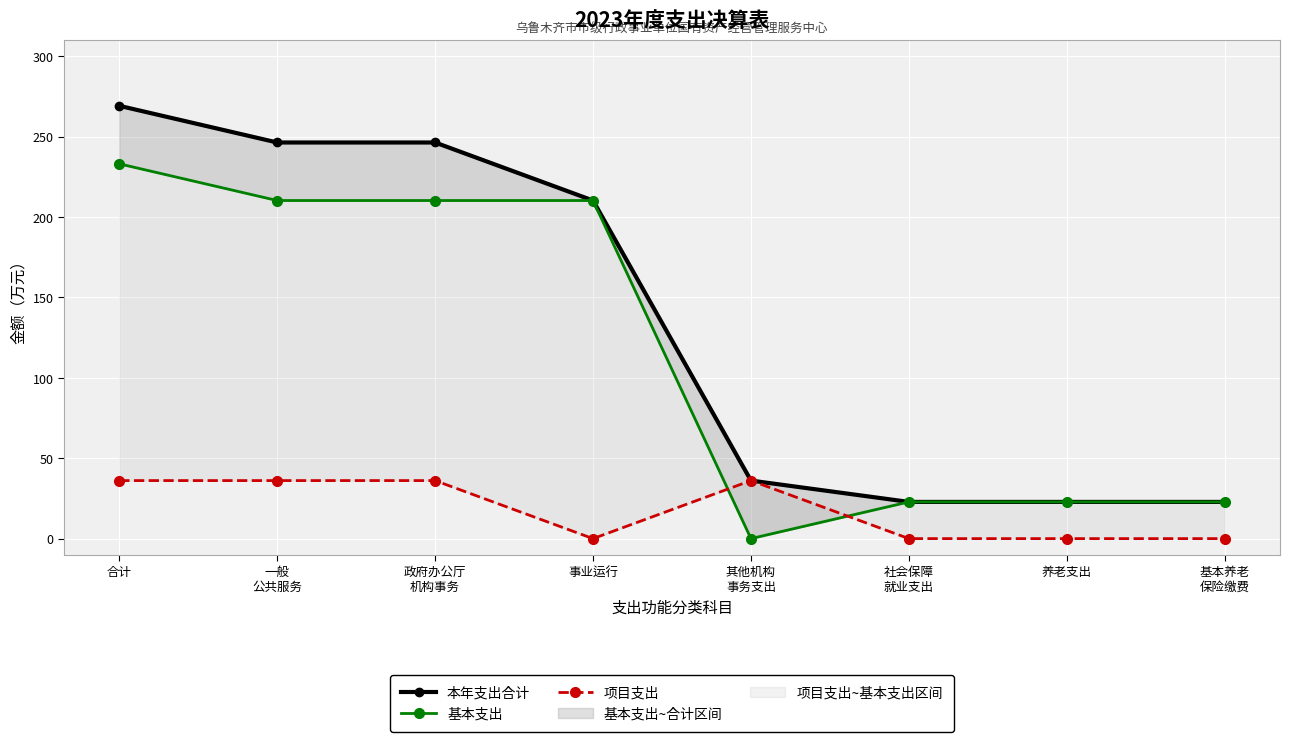

Reading left to right, list all the values displayed in this chart.

本年支出合计: 合计=269.2	一般
公共服务=246.3	政府办公厅
机构事务=246.3	事业运行=210.3	其他机构
事务支出=36.1	社会保障
就业支出=22.8	养老支出=22.8	基本养老
保险缴费=22.8
基本支出: 合计=233.1	一般
公共服务=210.3	政府办公厅
机构事务=210.3	事业运行=210.3	其他机构
事务支出=0.0	社会保障
就业支出=22.8	养老支出=22.8	基本养老
保险缴费=22.8
项目支出: 合计=36.1	一般
公共服务=36.1	政府办公厅
机构事务=36.1	事业运行=0.0	其他机构
事务支出=36.1	社会保障
就业支出=0.0	养老支出=0.0	基本养老
保险缴费=0.0